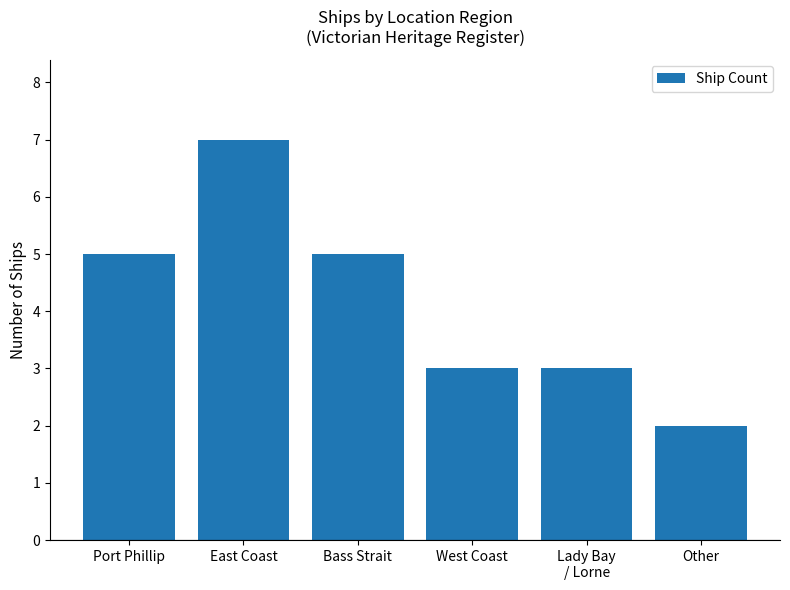

What is the change in value from East Coast to Lady Bay
/ Lorne?

-4